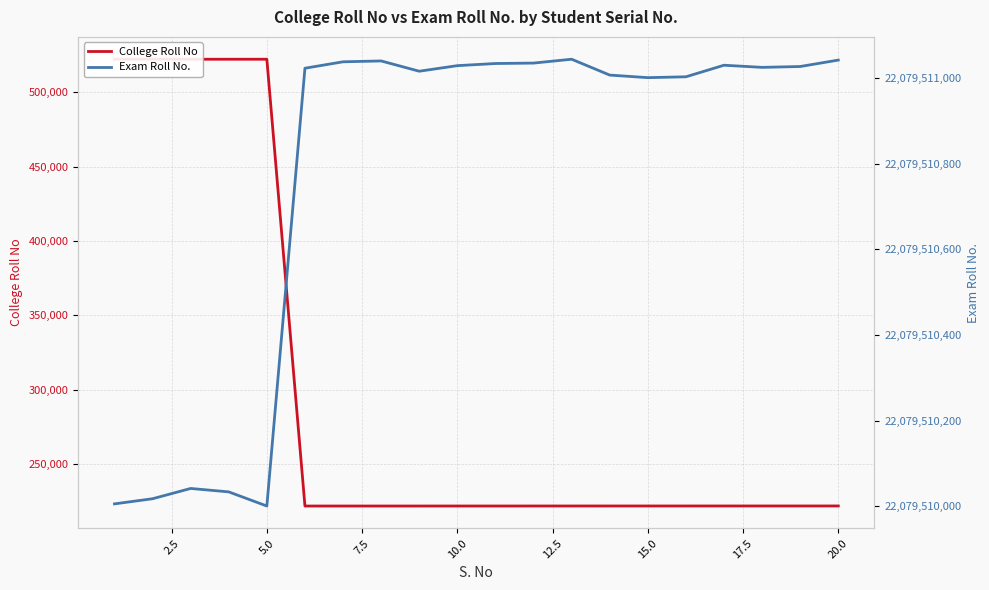

What is the difference between the highest and lowest values at 5.0?

22078988002